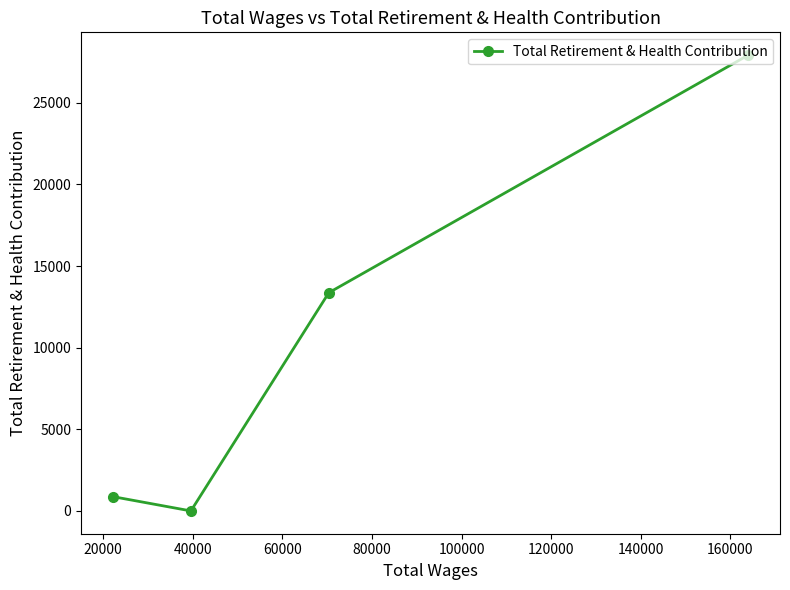

What is the sum of all values?

42165